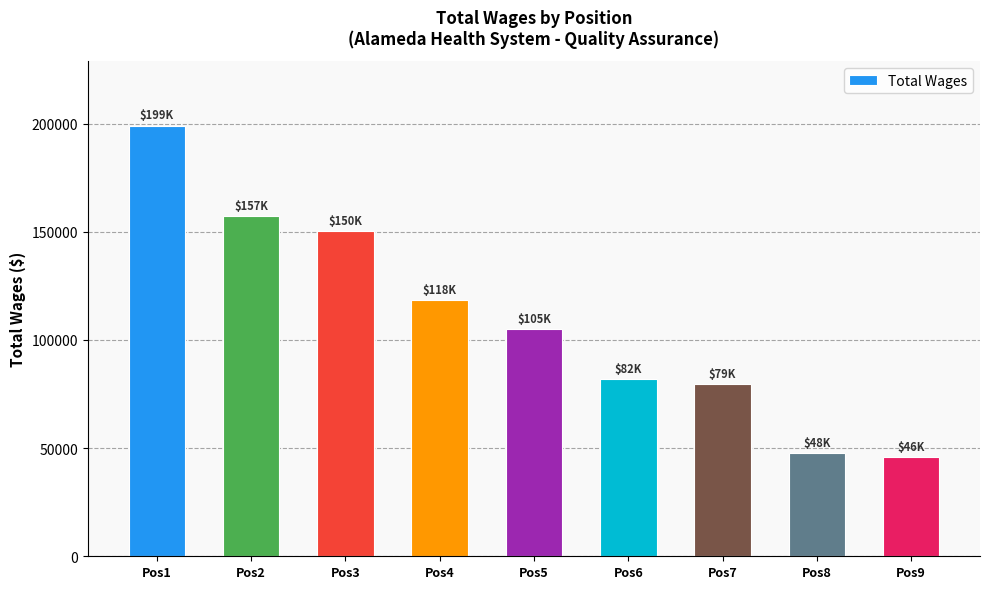

Reading right to left, transcribe all the data shown in this chart.

Pos9=45769	Pos8=47681	Pos7=79411	Pos6=81875	Pos5=105000	Pos4=118422	Pos3=150287	Pos2=157285	Pos1=199007